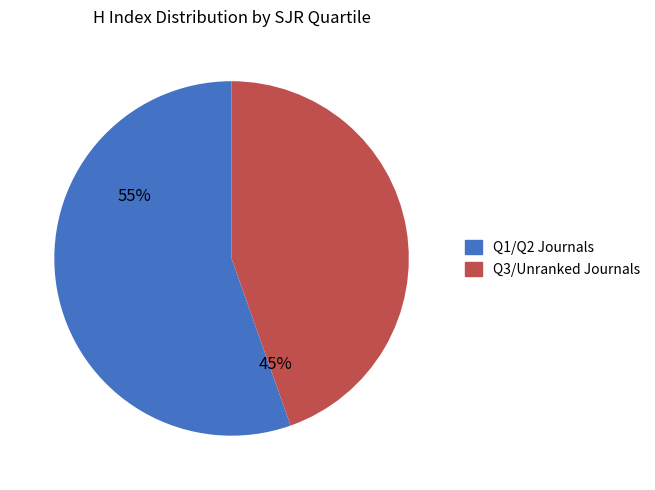

Is it true that Q1/Q2 Journals is 55% of the pie?

True